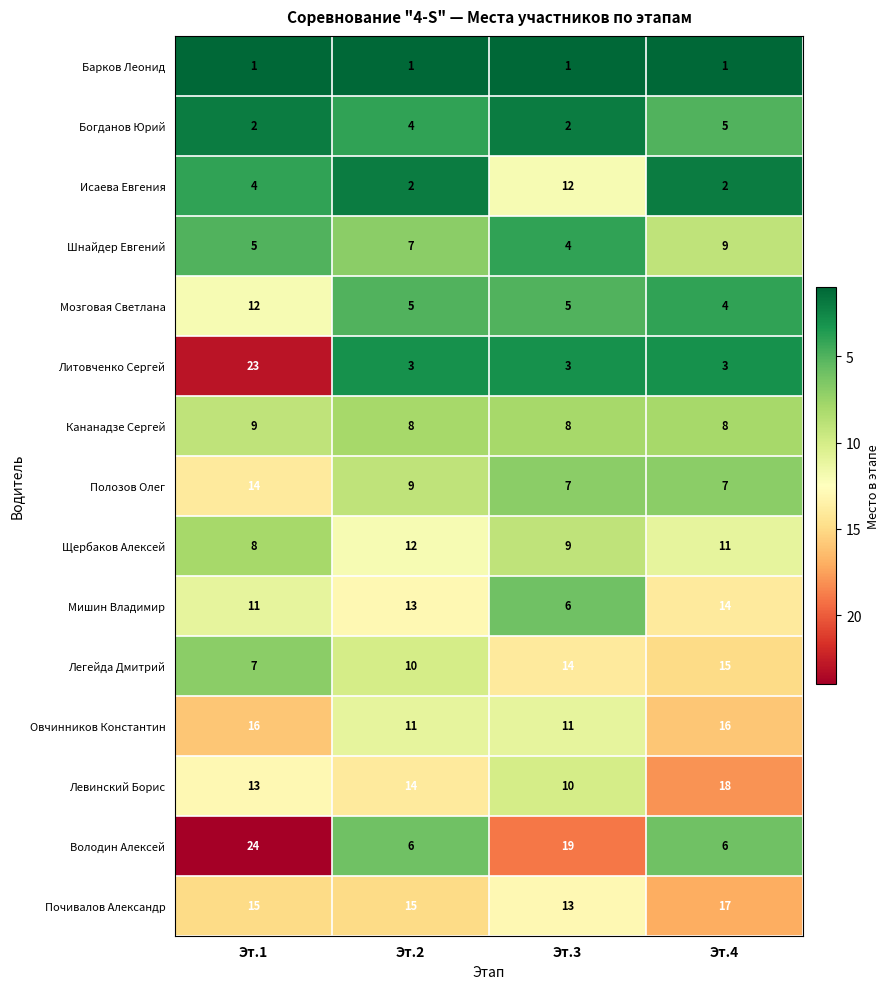

How many categories are shown in the chart?

4